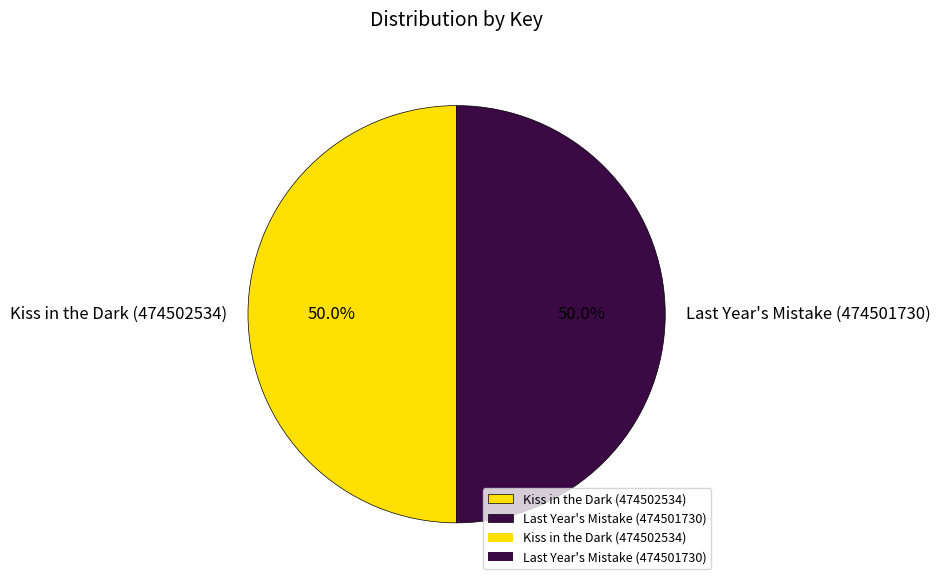

How many segments does this pie chart have?

2